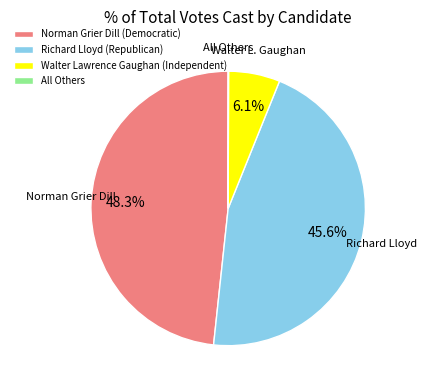

What percentage do Richard Lloyd (Republican) and Norman Grier Dill (Democratic) together represent?

93.9%